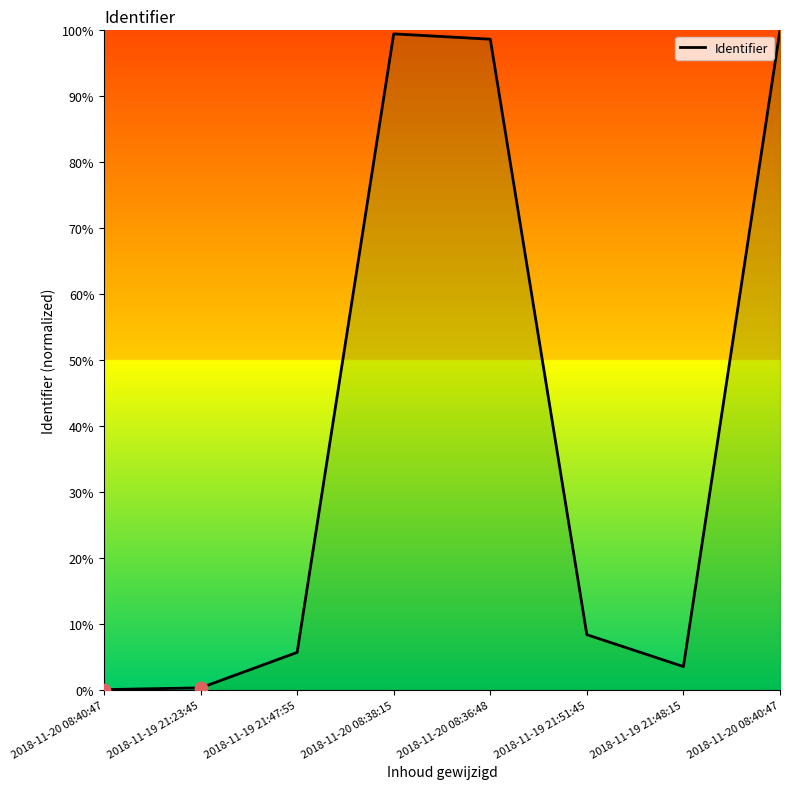

What is the change in value from 2018-11-19 21:23:45 to 2018-11-19 21:48:15?

+3.2